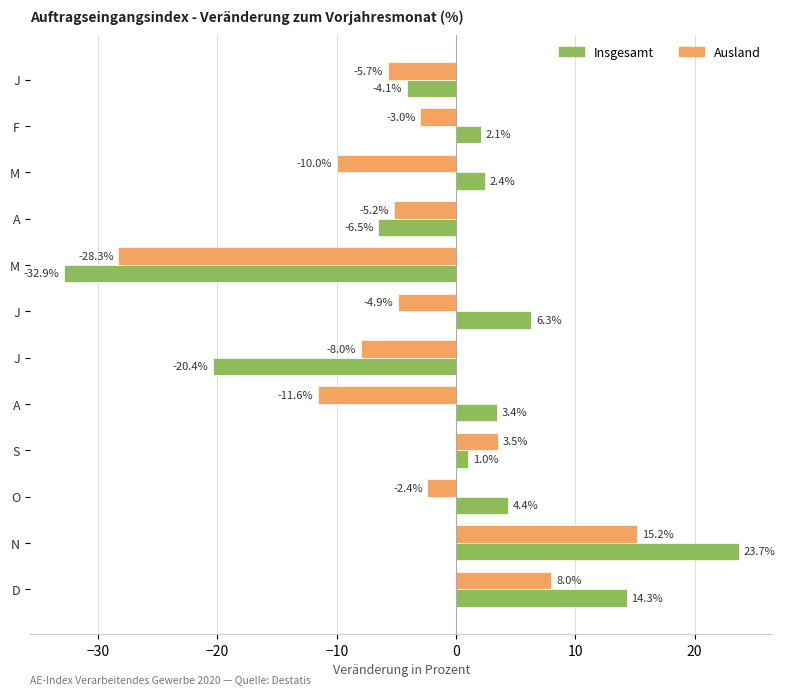

How many data points in Ausland are less than -4?

7